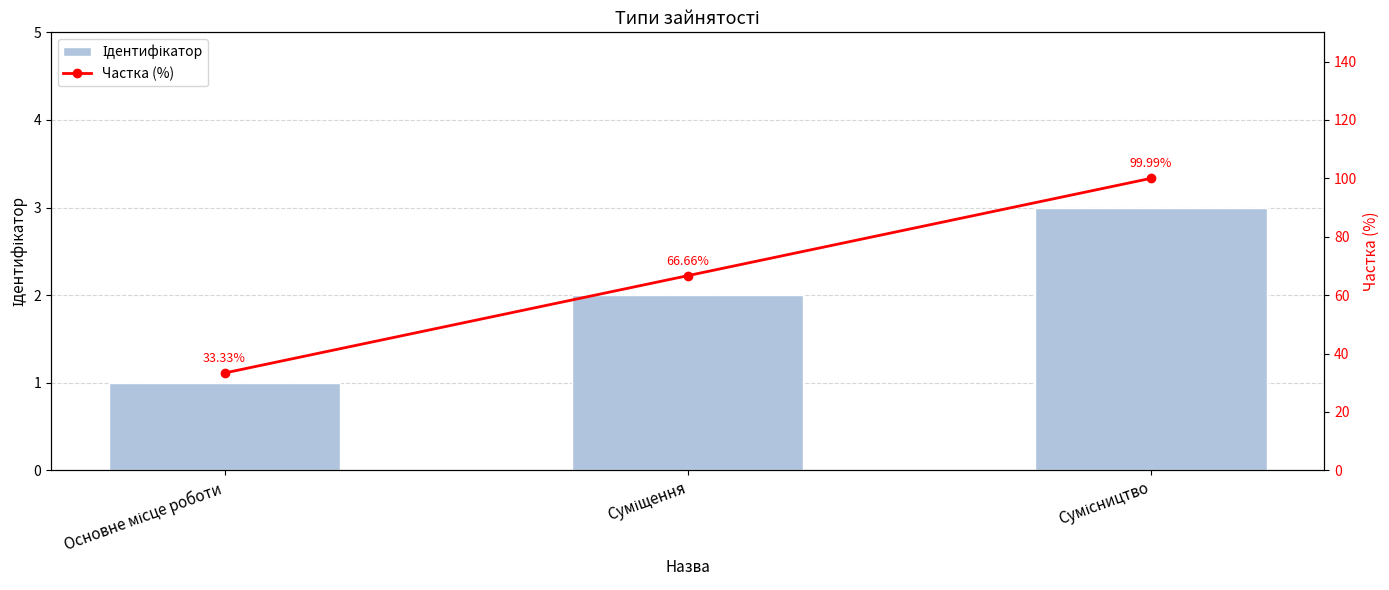

At which label is Ідентифікатор closest to 2?

Суміщення